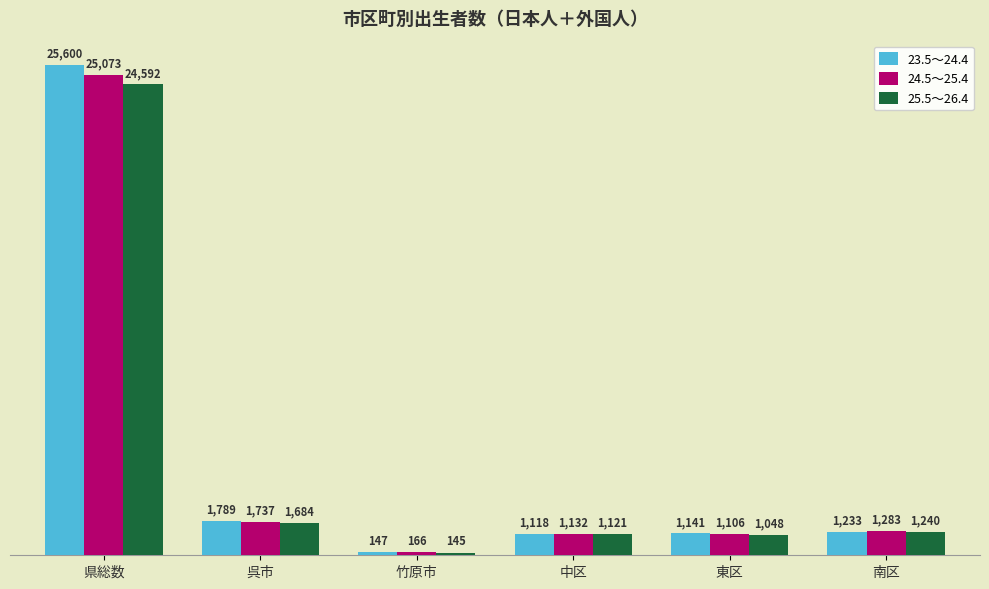

What is the sum of the 25.5～26.4 values at 中区 and 竹原市?

1266